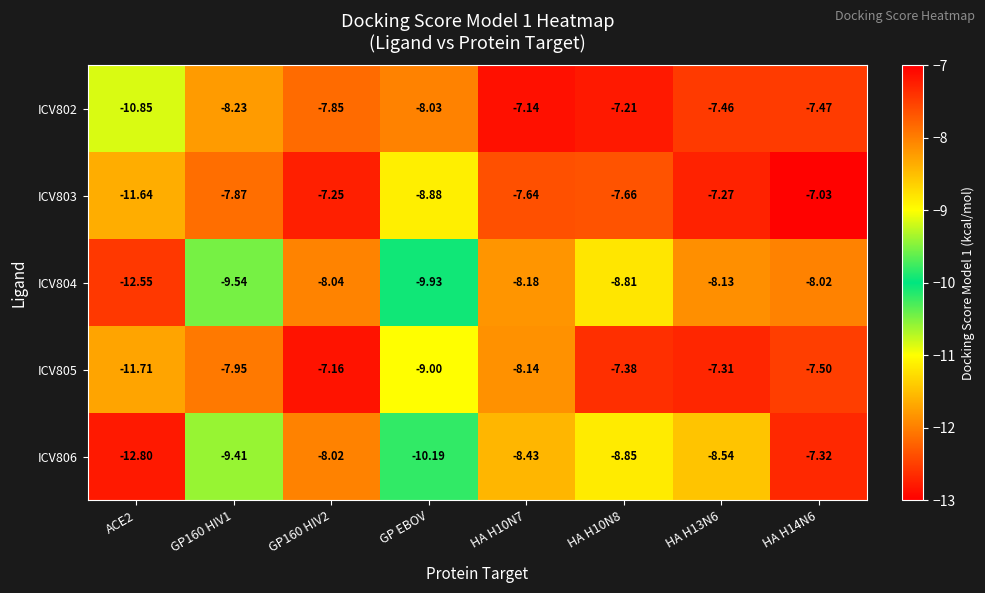

Which series has the widest spread of values?

ICV806